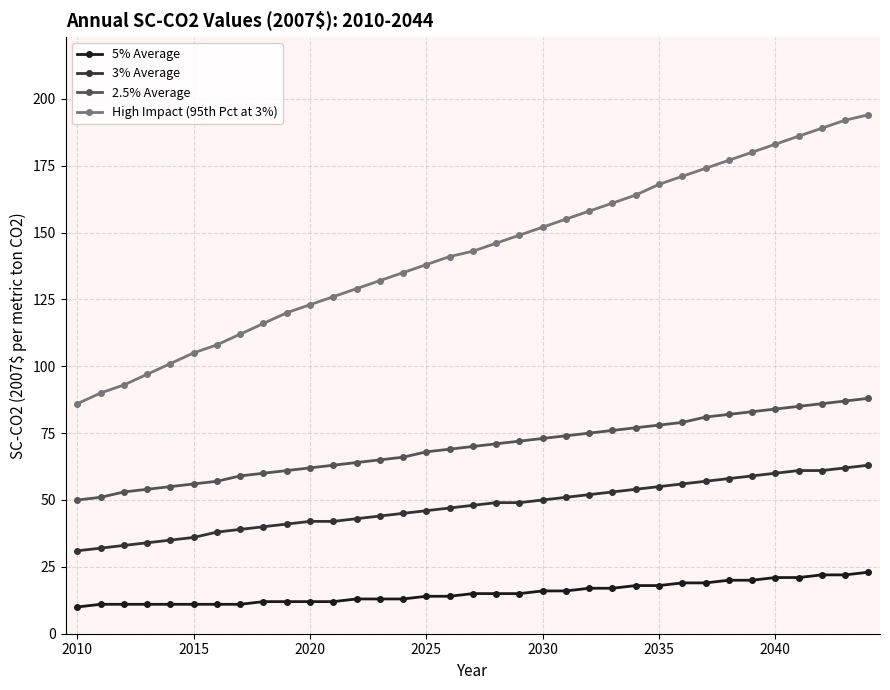

Count the number of categories in the chart.

35